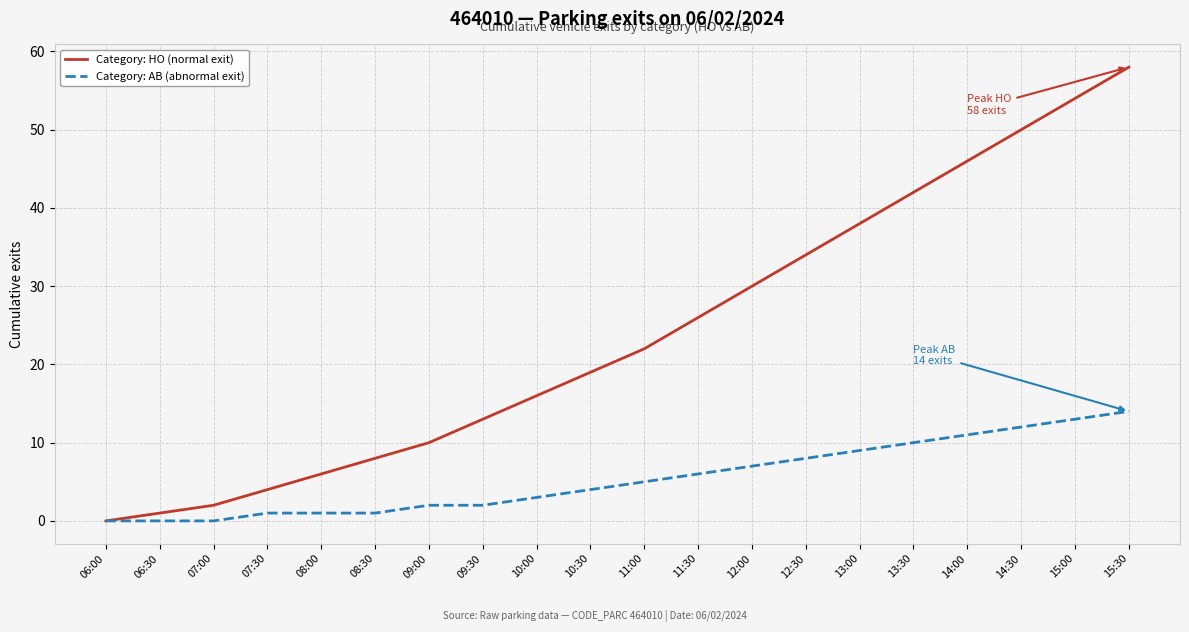

True or false: Category: HO (normal exit) has a value of 15 at 11:30.

False